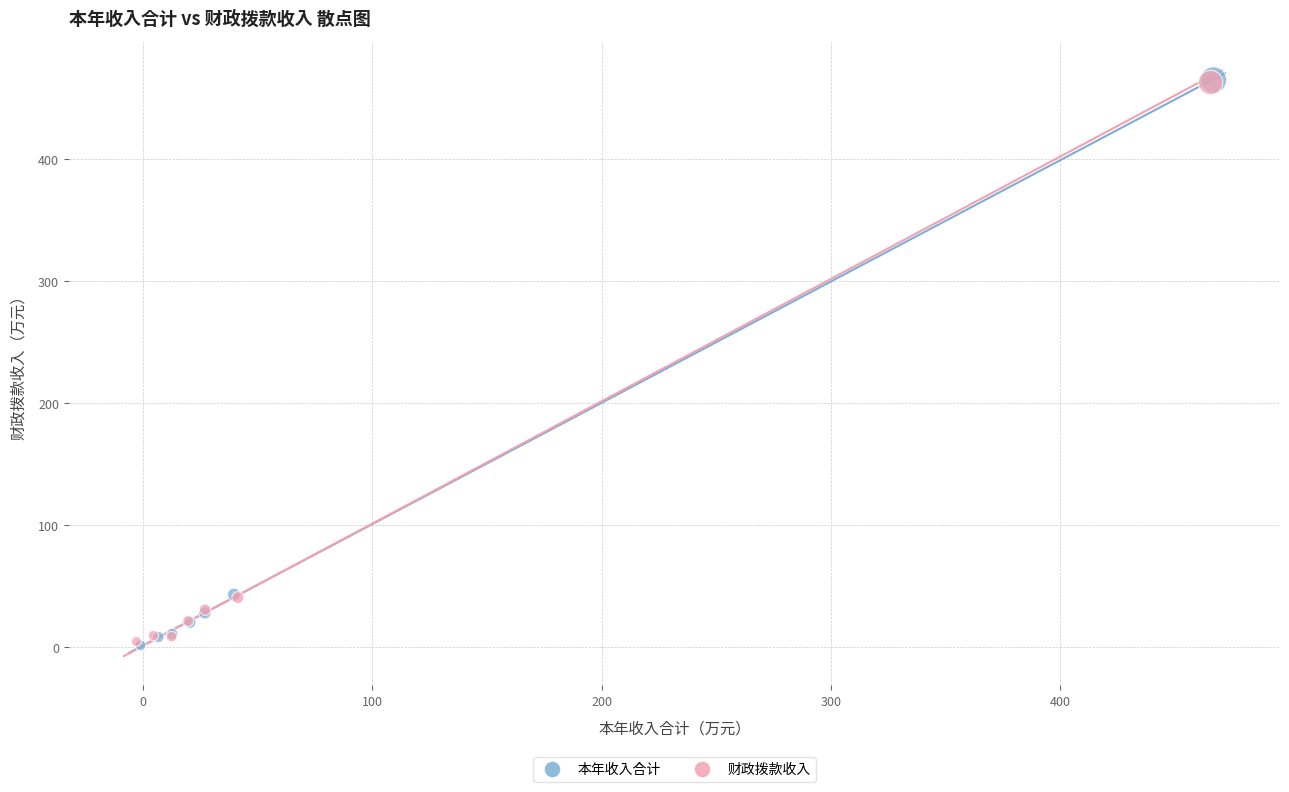

Which series has the largest Y range (max minus min)?

本年收入合计